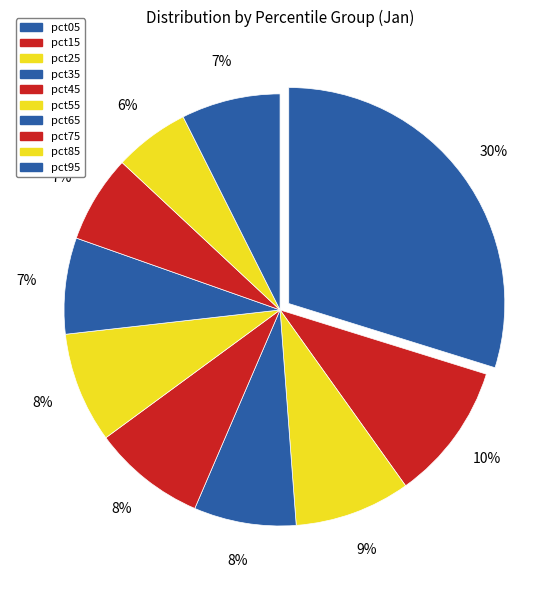

Is there a majority slice in this chart?

No